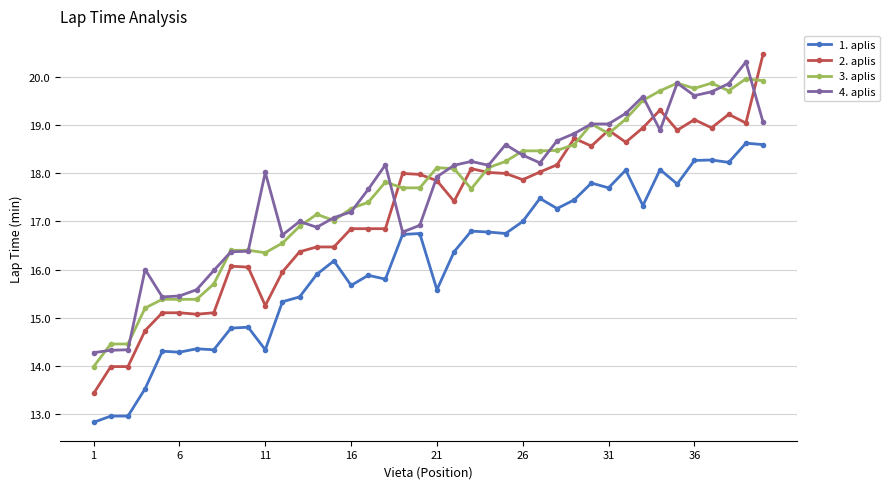

True or false: 3. aplis and 1. aplis intersect in this chart.

False